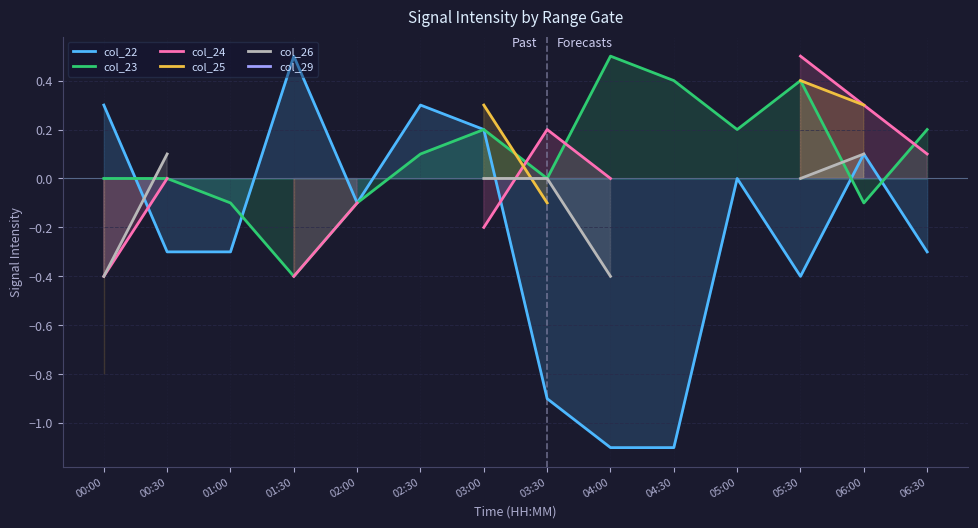

What is the label of the 11th point from the right?

01:30